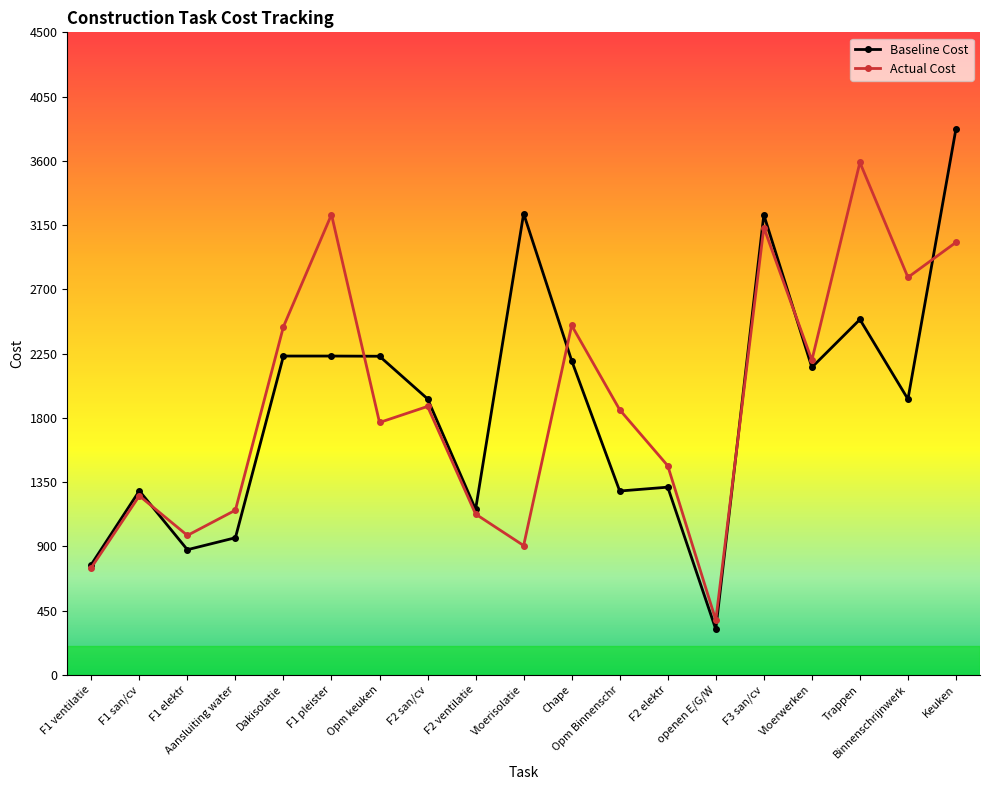

Is it true that Actual Cost equals 4164.0 at Dakisolatie?

False